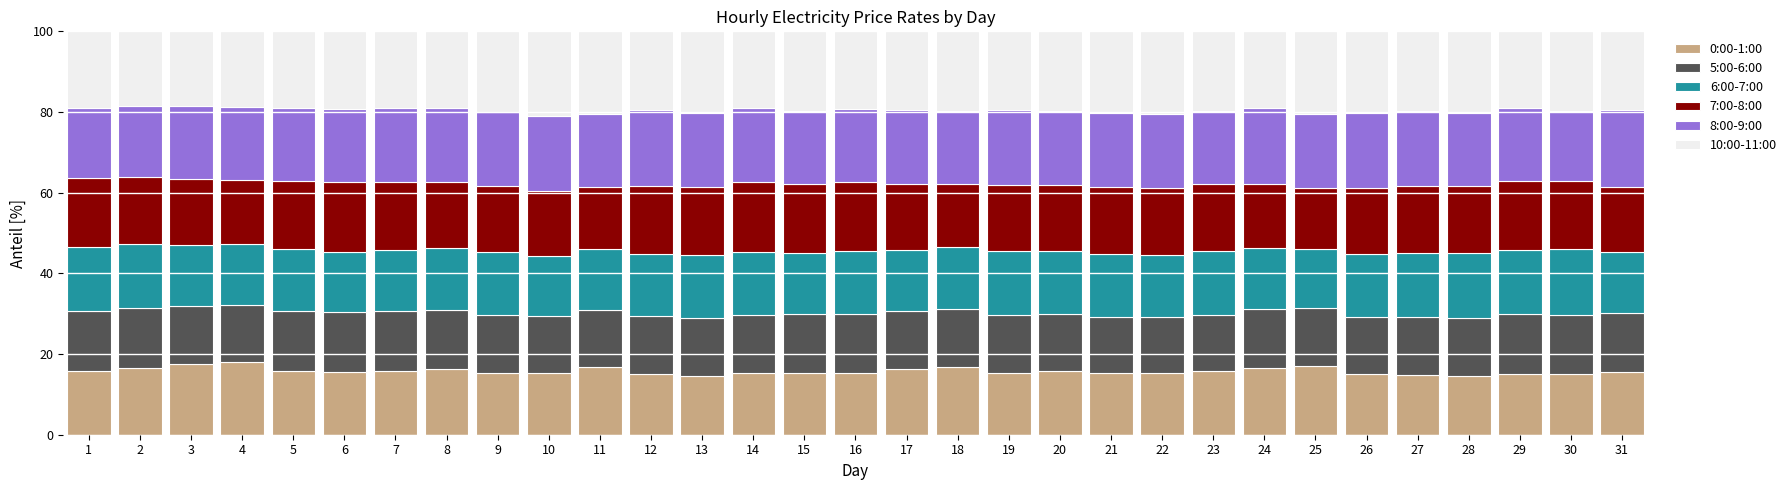

Does the chart contain stacked bars?

Yes